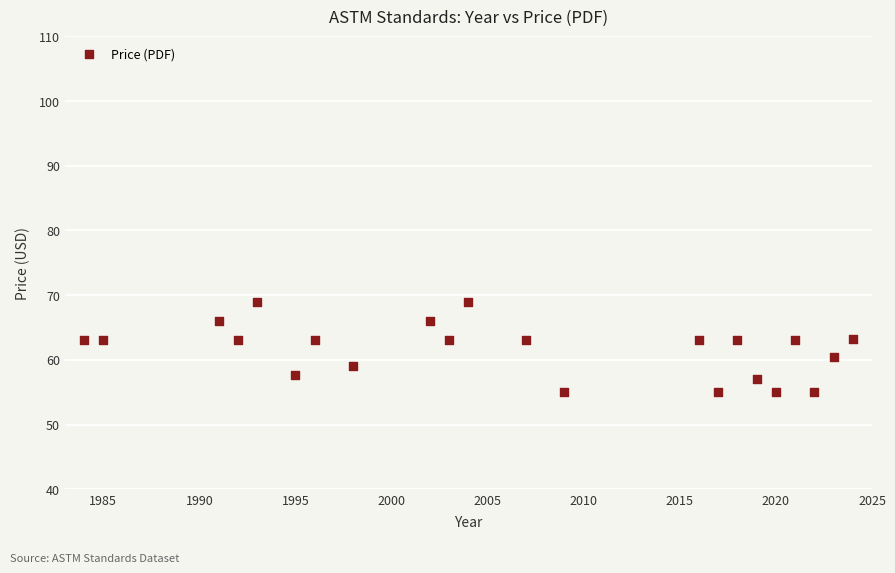

What is the range of X values (max minus min)?

40.0